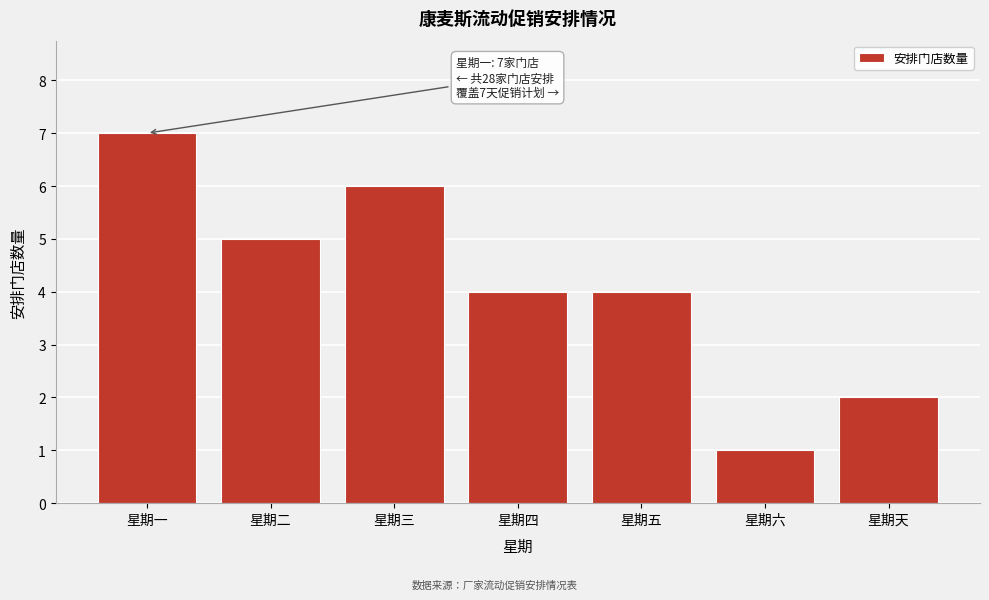

Reading left to right, transcribe all the data shown in this chart.

7	5	6	4	4	1	2